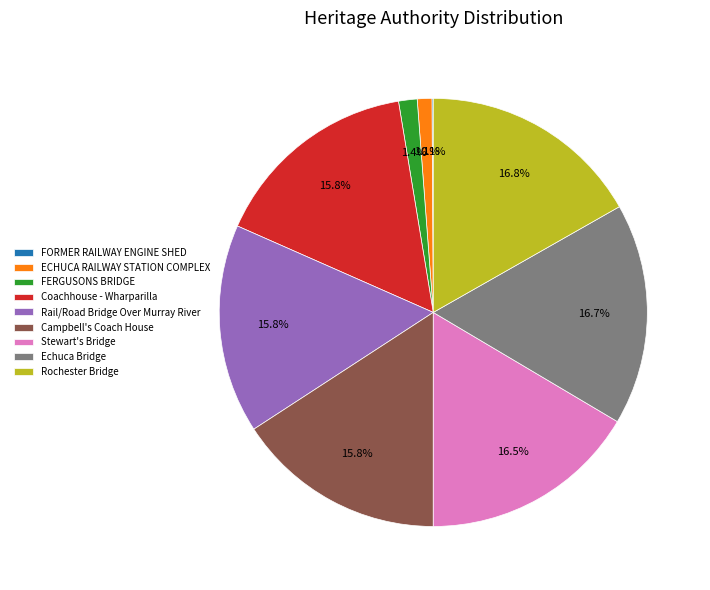

To the nearest percent, what is the difference between the Rail/Road Bridge Over Murray River and Rochester Bridge slice percentages?

1%